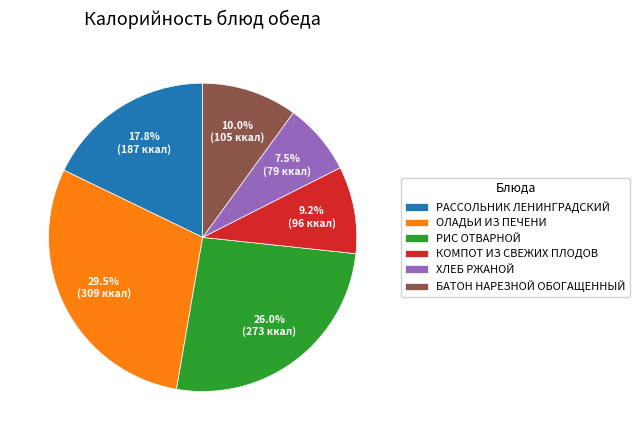

Between БАТОН НАРЕЗНОЙ ОБОГАЩЕННЫЙ and КОМПОТ ИЗ СВЕЖИХ ПЛОДОВ, which is larger?

БАТОН НАРЕЗНОЙ ОБОГАЩЕННЫЙ